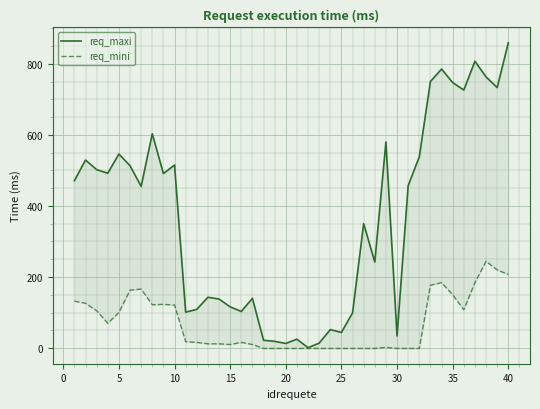

What is the average value of the req_mini series?

70